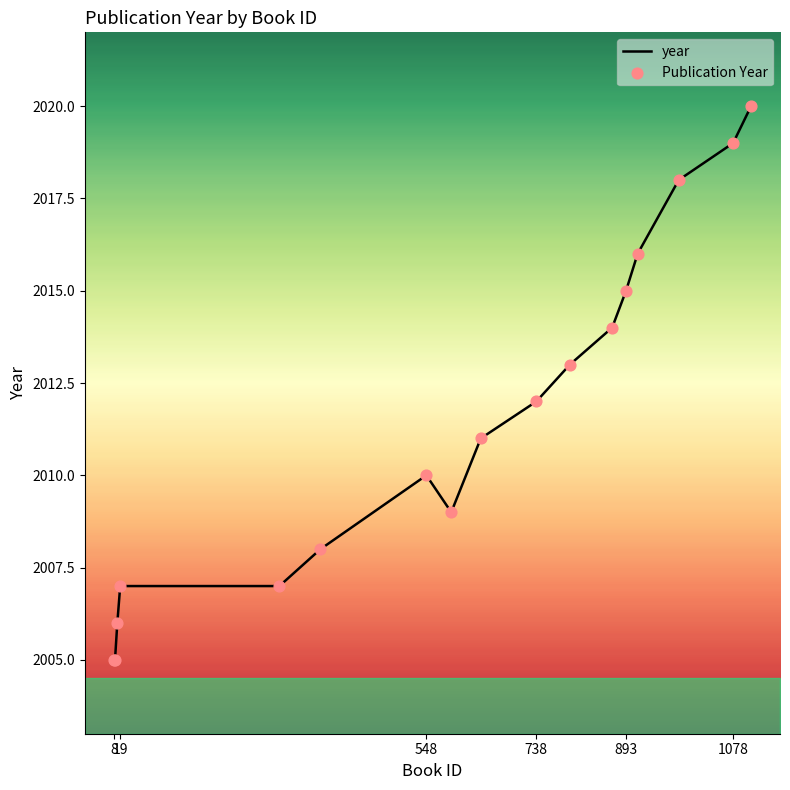

What is the maximum value shown in the chart?

2020